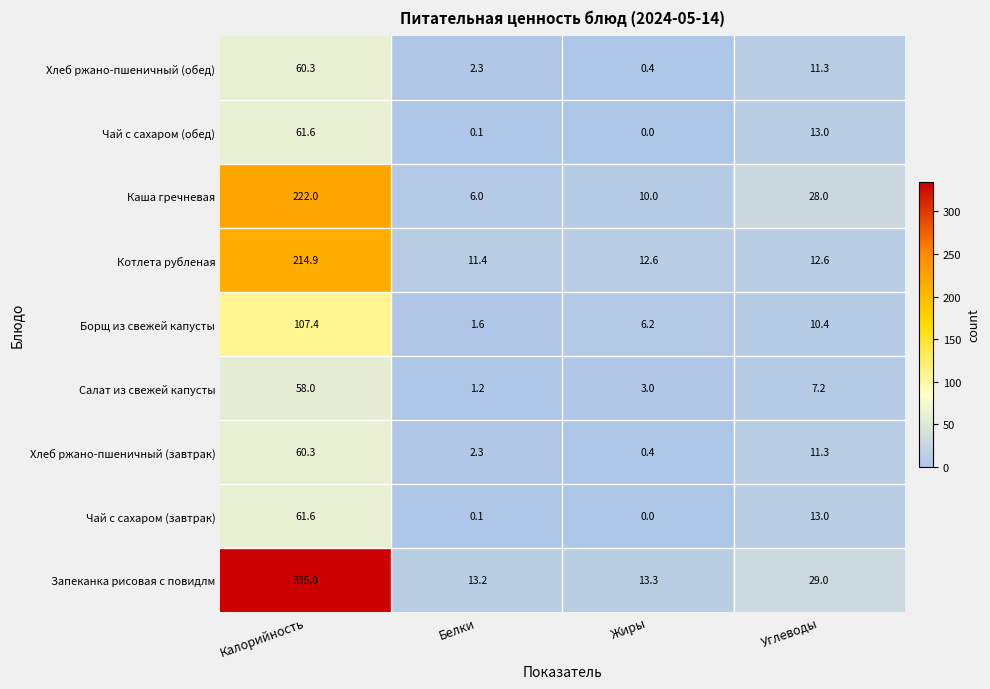

Which category has the highest value in the Салат из свежей капусты series?

Калорийность